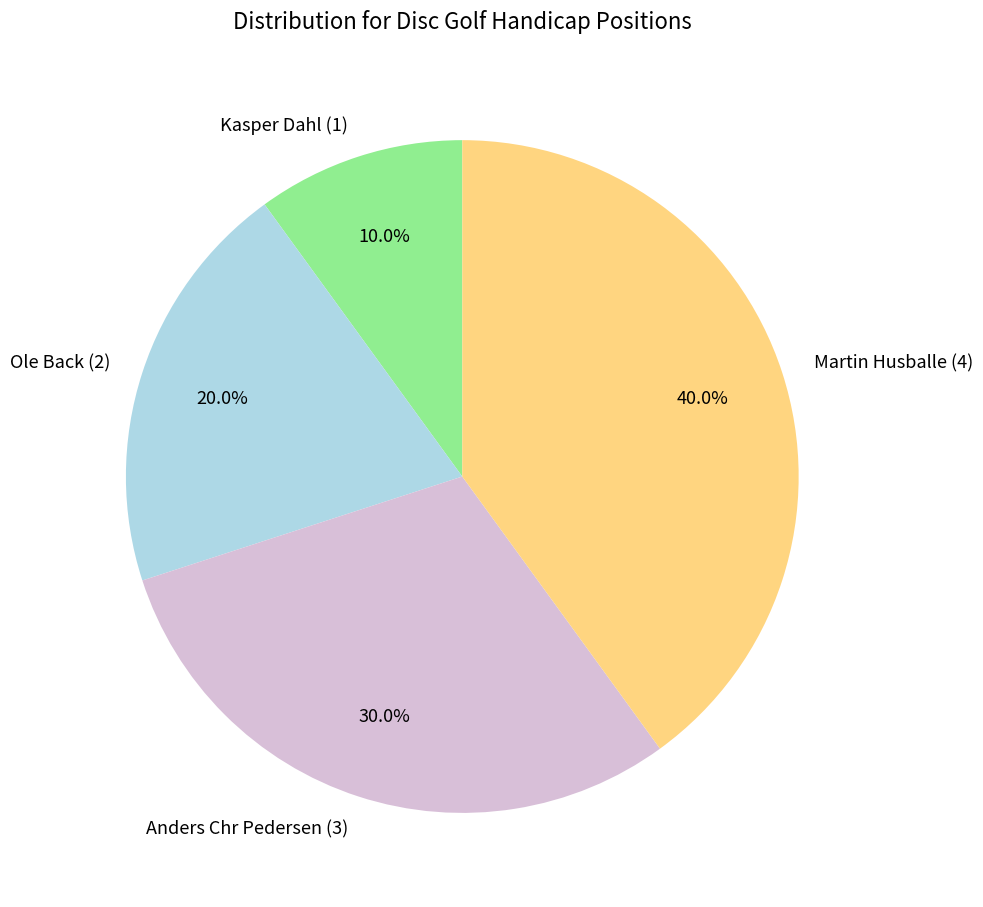

Is there a majority slice in this chart?

No